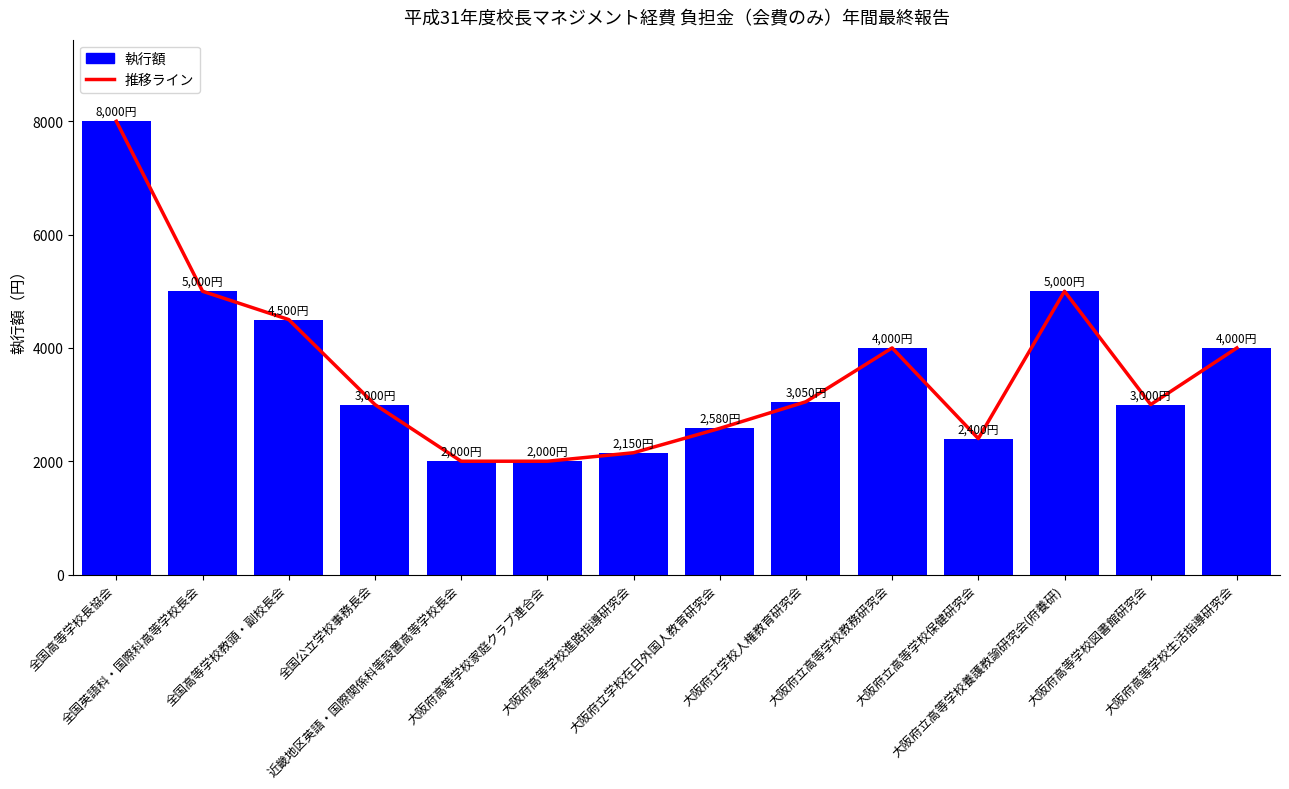

Which has a higher value, 大阪府立高等学校保健研究会 or 大阪府立学校人権教育研究会?

大阪府立学校人権教育研究会